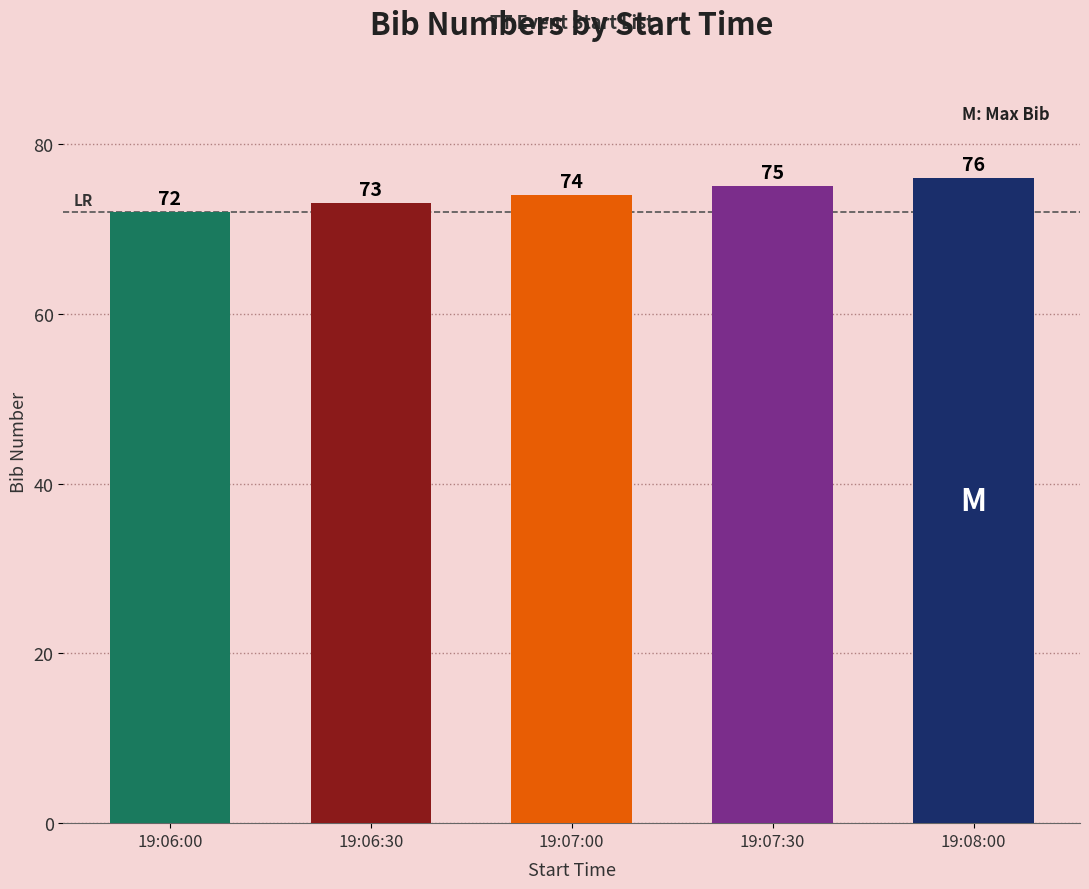

Which has a higher value, 19:06:00 or 19:06:30?

19:06:30